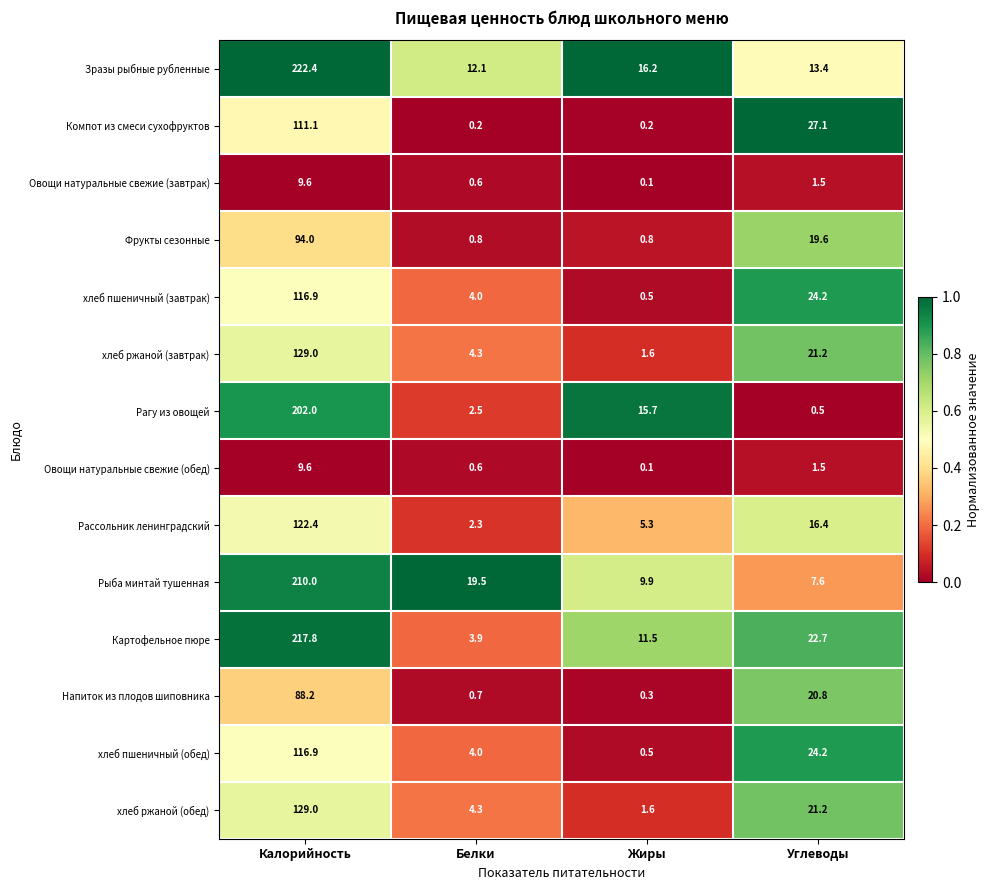

At which label is Напиток из плодов шиповника closest to 44?

Углеводы